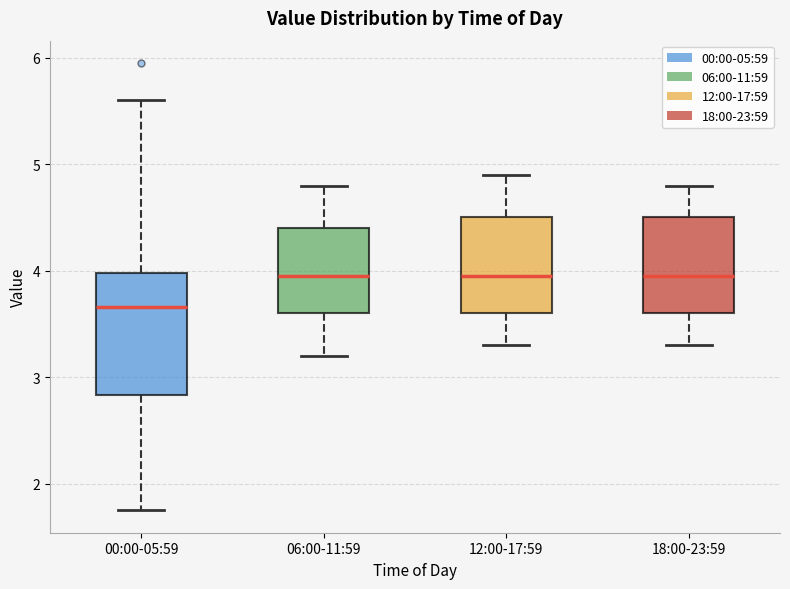

Which box is the tallest, from its lower edge to its upper edge?

00:00-05:59